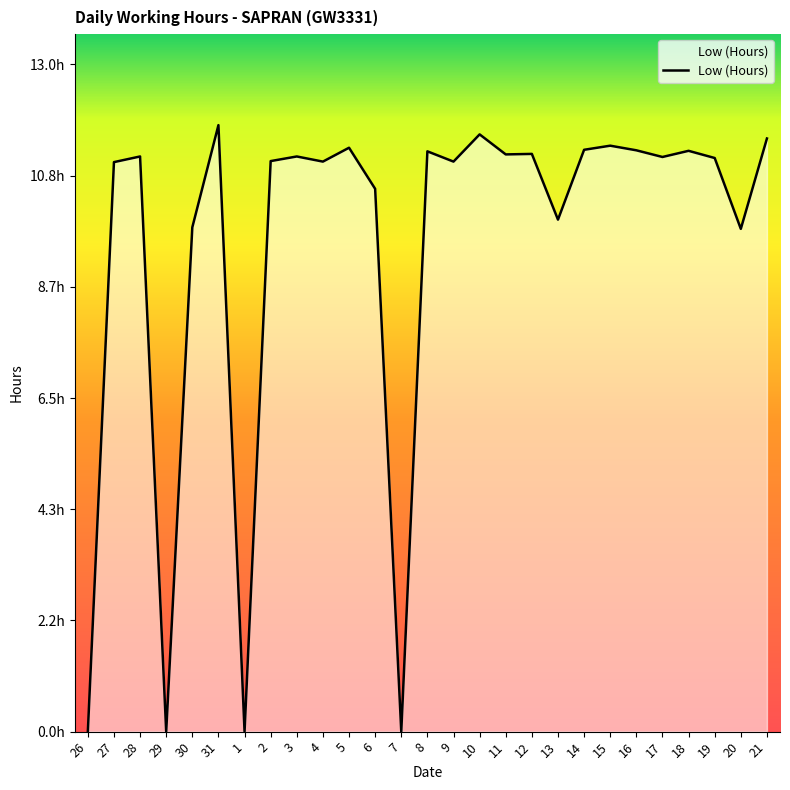

Reading right to left, extract all data points from this chart.

21=11.6	20=9.8	19=11.2	18=11.3	17=11.2	16=11.3	15=11.4	14=11.3	13=10.0	12=11.2	11=11.2	10=11.6	9=11.1	8=11.3	7=0.0	6=10.6	5=11.4	4=11.1	3=11.2	2=11.1	1=0.0	31=11.8	30=9.8	29=0.0	28=11.2	27=11.1	26=0.0